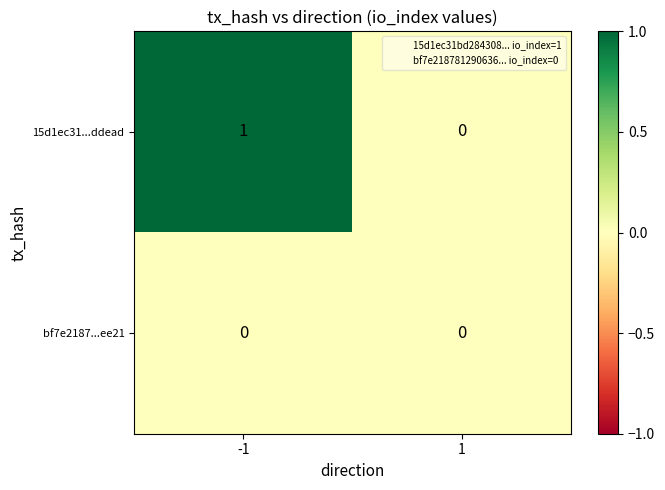

Rank the series by their maximum value, from highest to lowest.

15d1ec31...ddead, bf7e2187...ee21